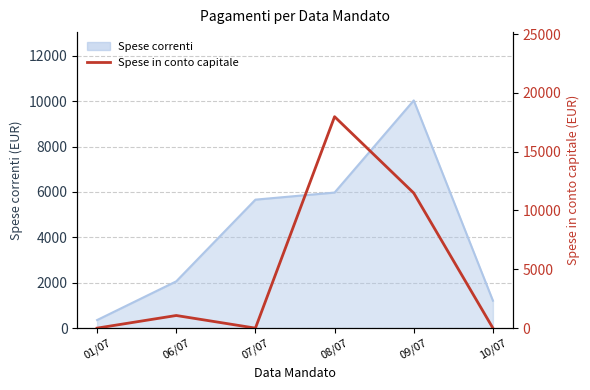

How many data points are less than 1073?

3